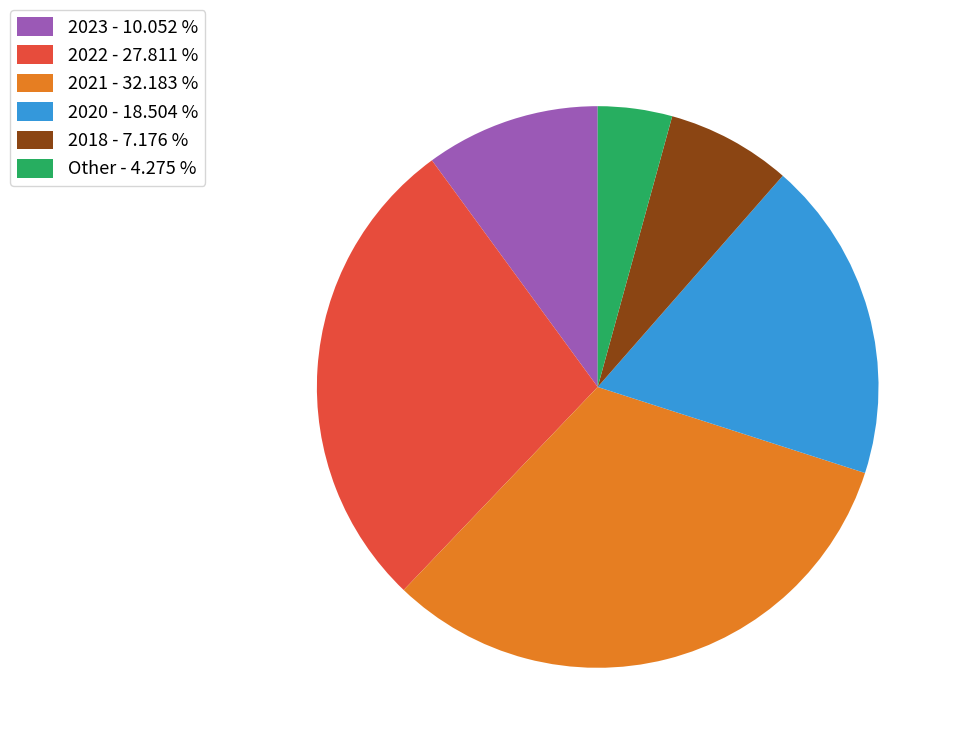

Approximately how many times larger is the value at 2023 - 10.052 % compared to 2018 - 7.176 %?

1.4